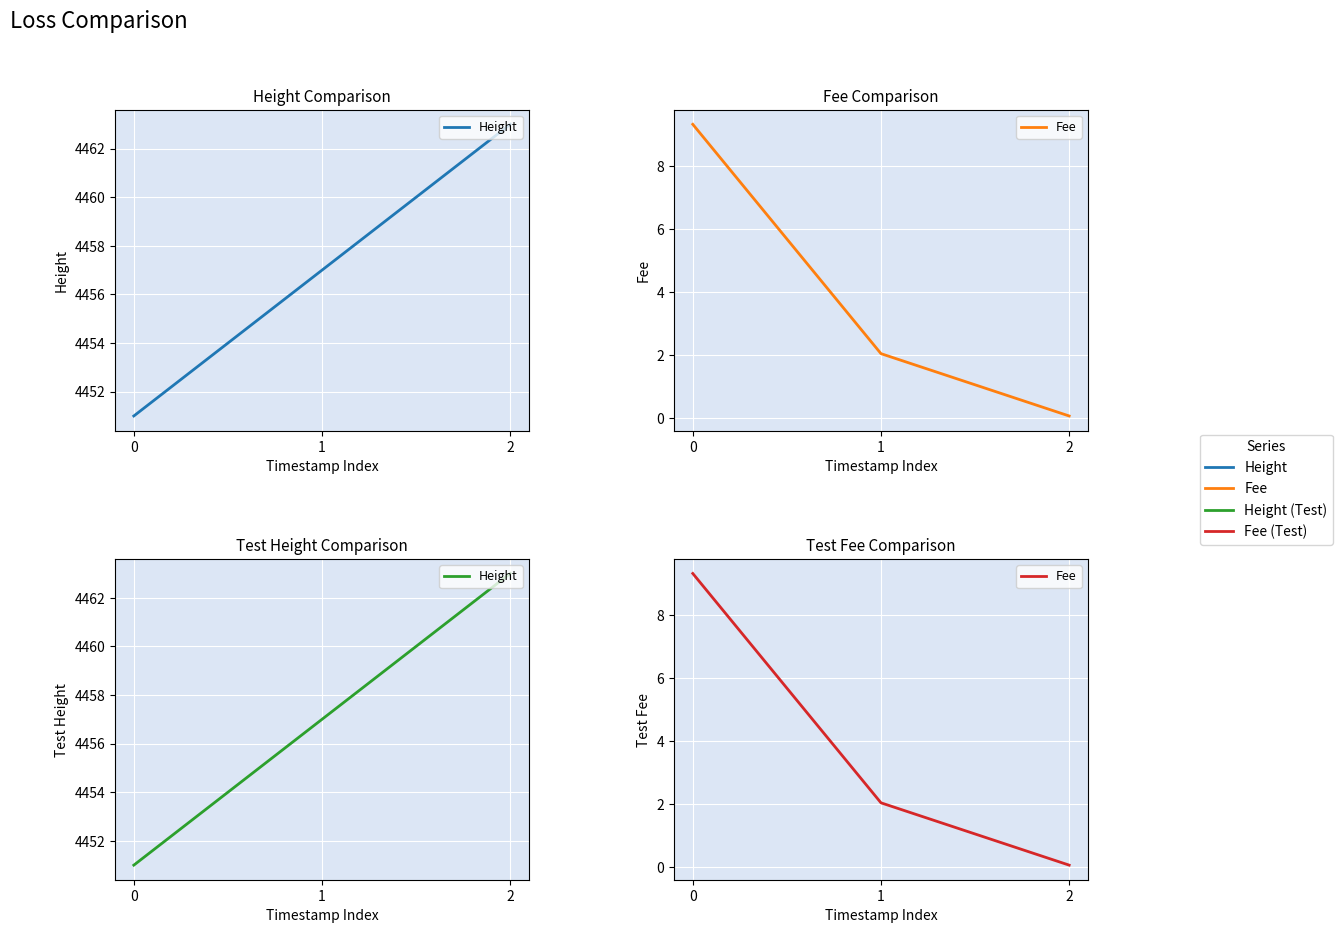

Rank the series by their maximum value, from lowest to highest.

Fee, Height